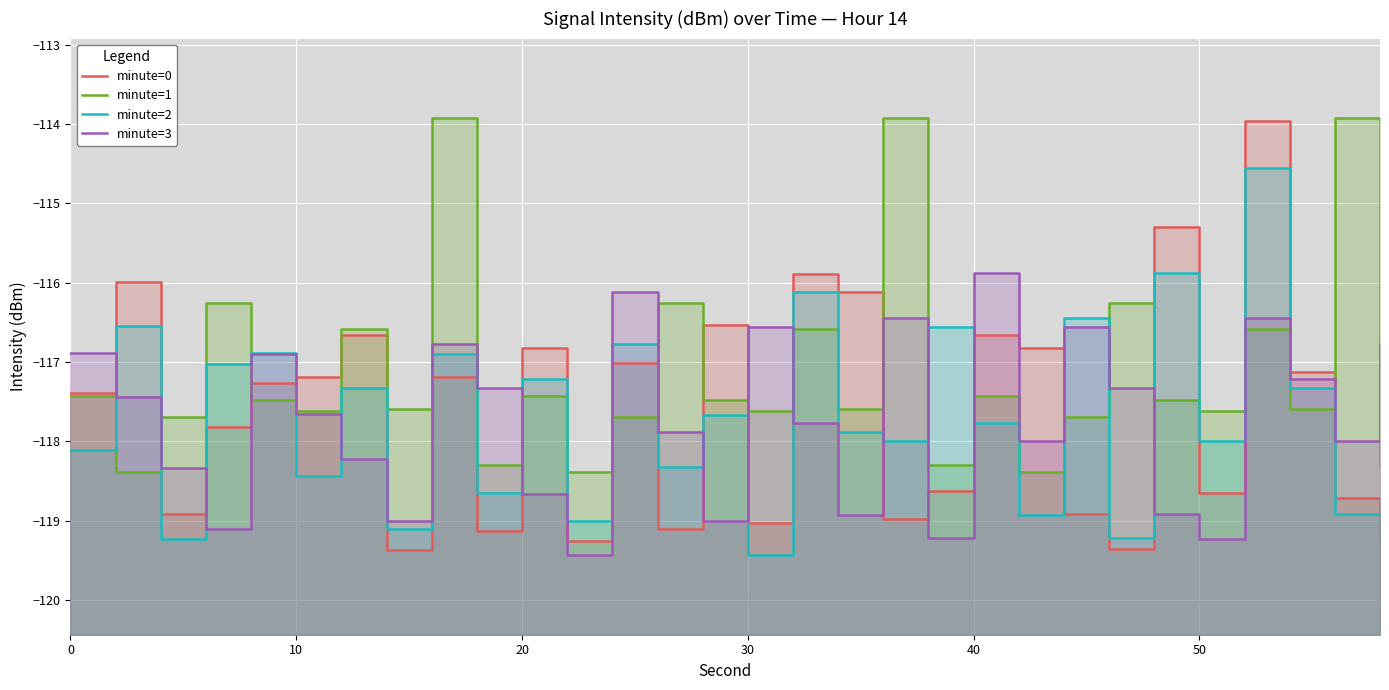

How many times do minute=3 and minute=0 cross each other?

18